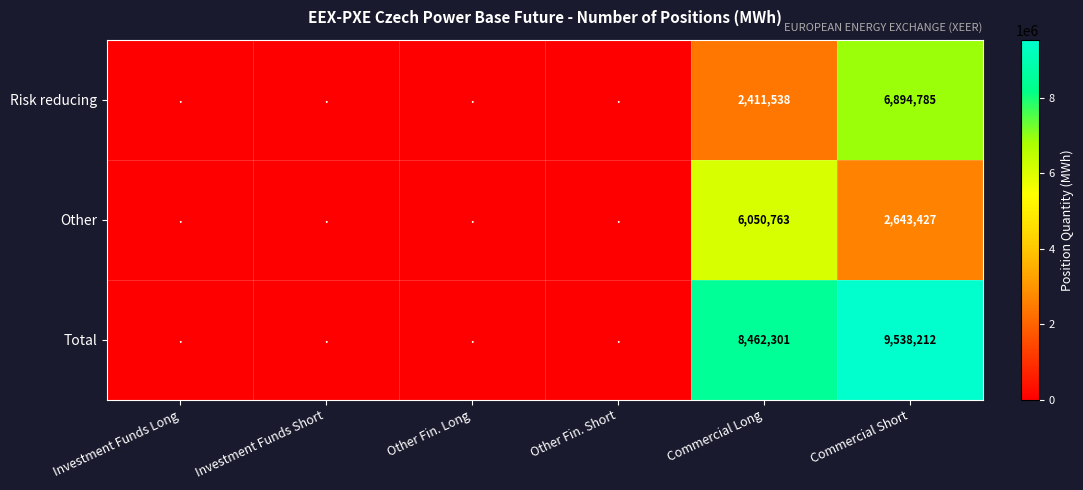

Rank the series at Commercial Long from lowest to highest value.

Risk reducing, Other, Total